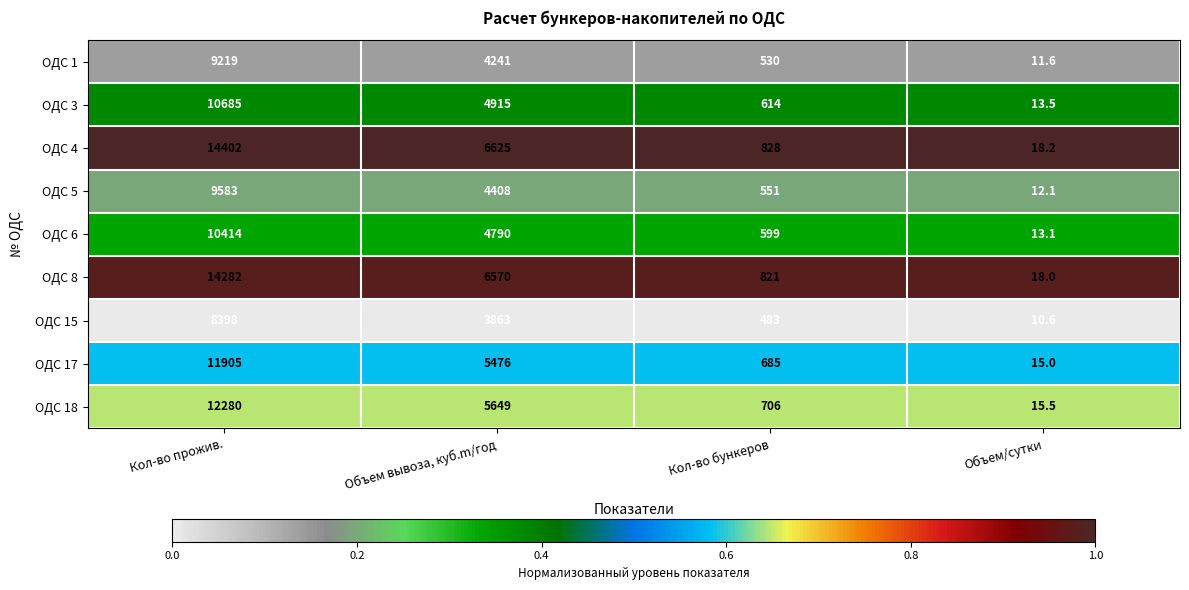

True or false: ОДС 6 has a value of 299.5 at Кол-во бункеров.

False